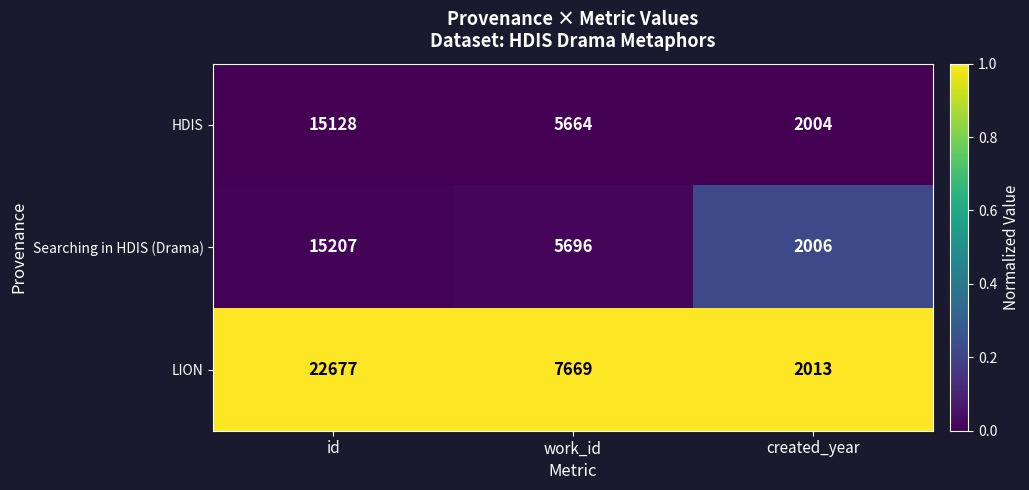

Reading left to right, list all the values displayed in this chart.

HDIS: id=15128	work_id=5664	created_year=2004
Searching in HDIS (Drama): id=15207	work_id=5696	created_year=2006
LION: id=22677	work_id=7669	created_year=2013